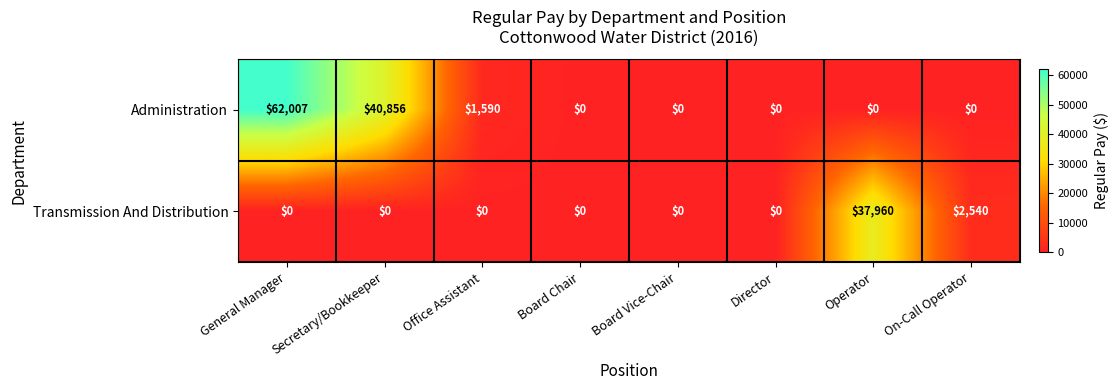

Which category has the highest value across all series?

General Manager